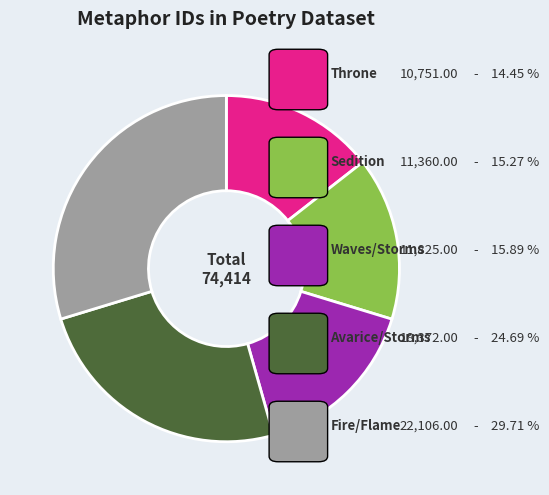

Is there any slice that represents more than half of the pie?

No